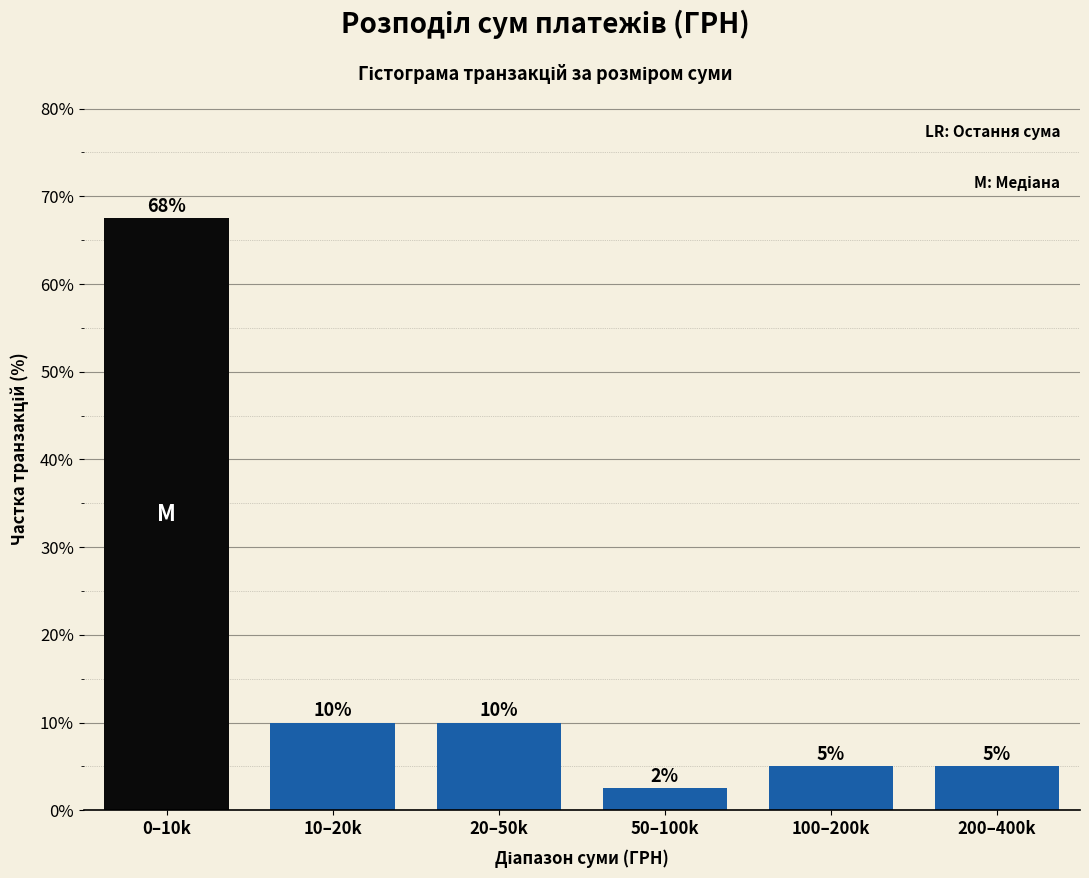

What is the average value?

16.7